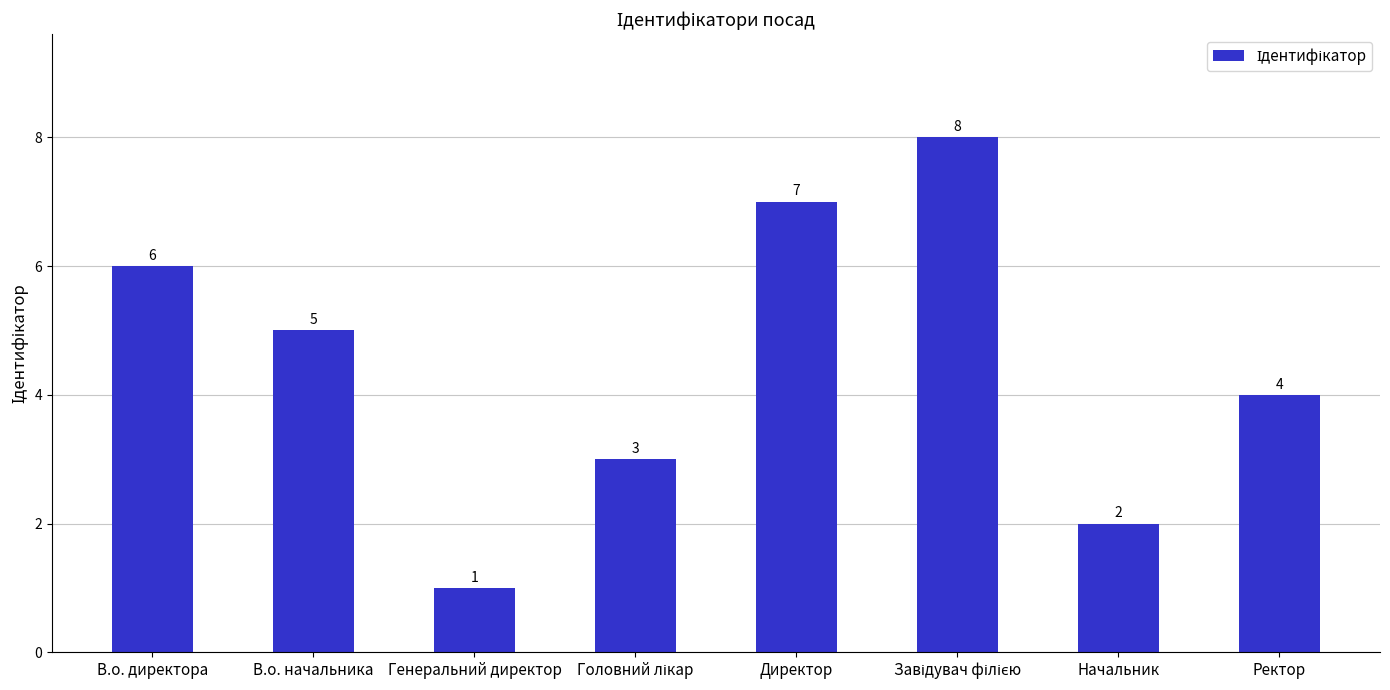

Which label corresponds to the smallest value in the chart?

Генеральний директор